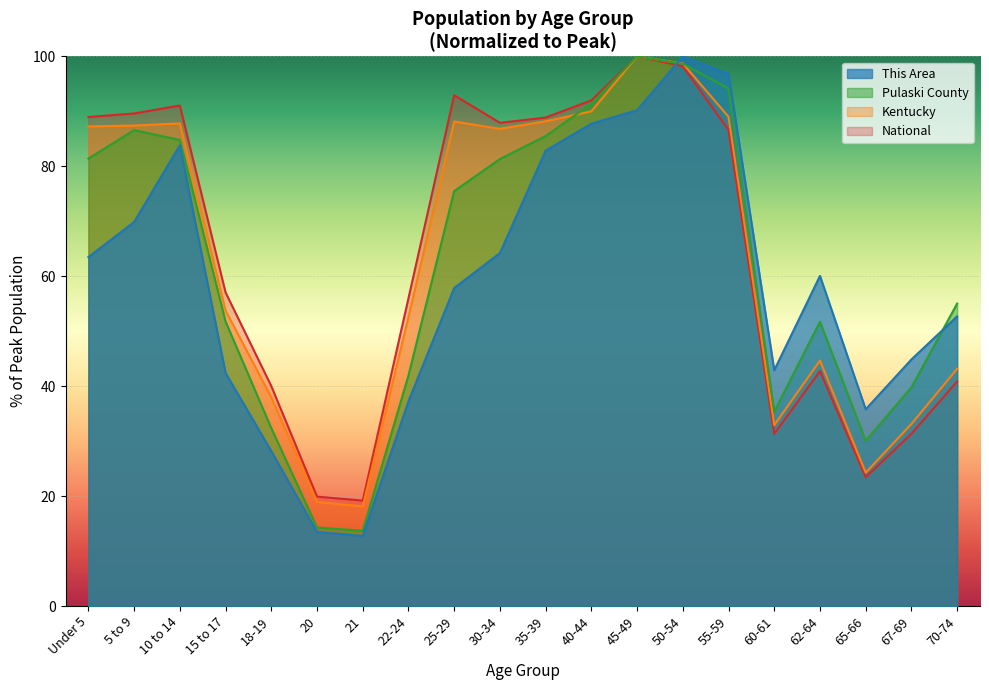

True or false: National and Pulaski County intersect in this chart.

False